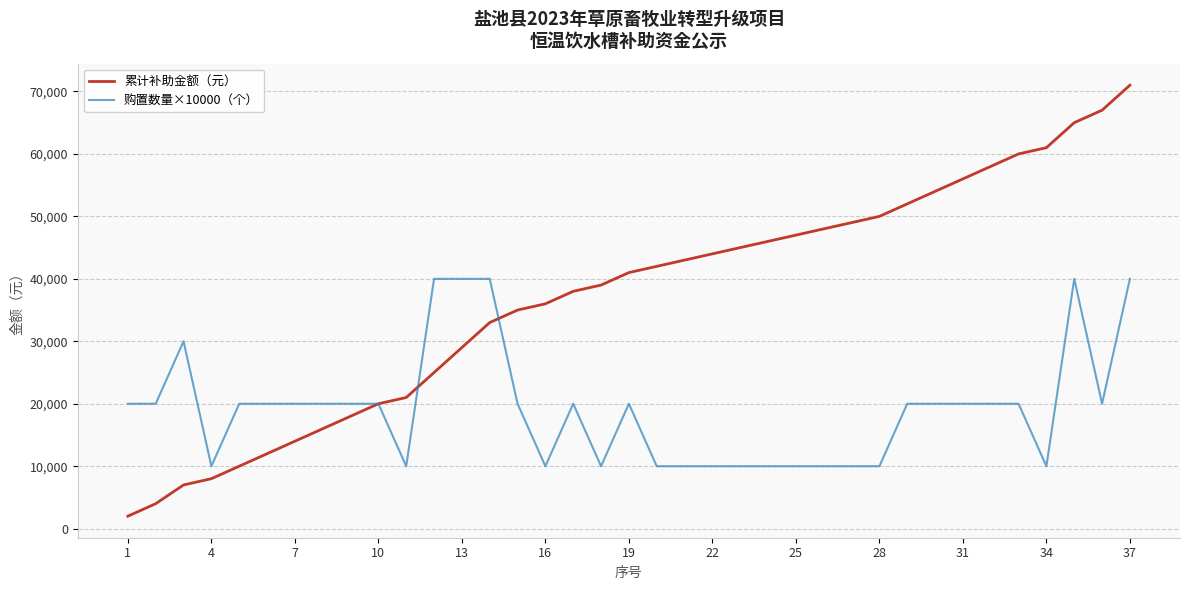

Which series has the largest total across all categories?

累计补助金额（元）